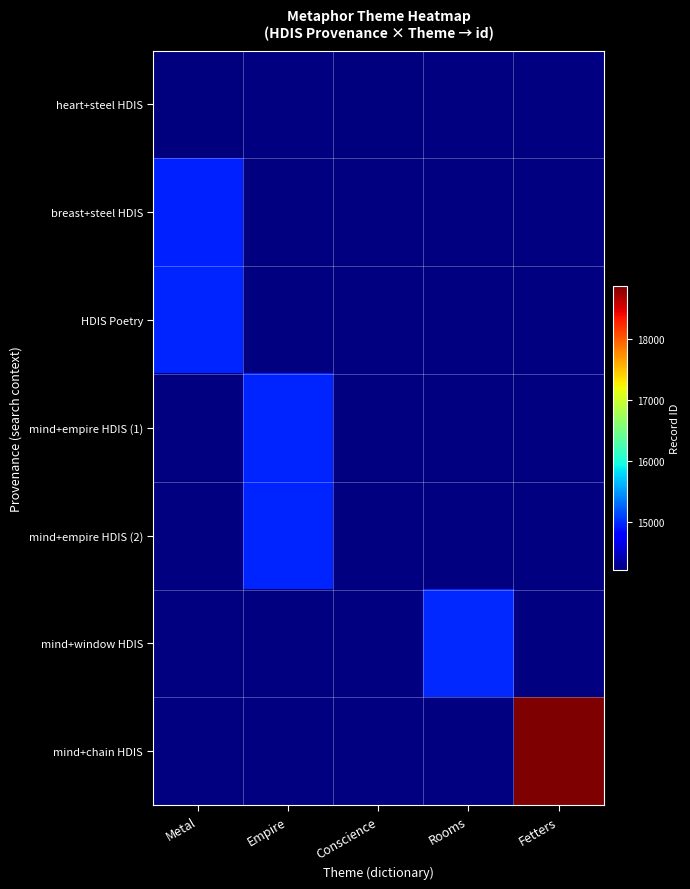

Between Rooms and Conscience, which is larger?

Conscience